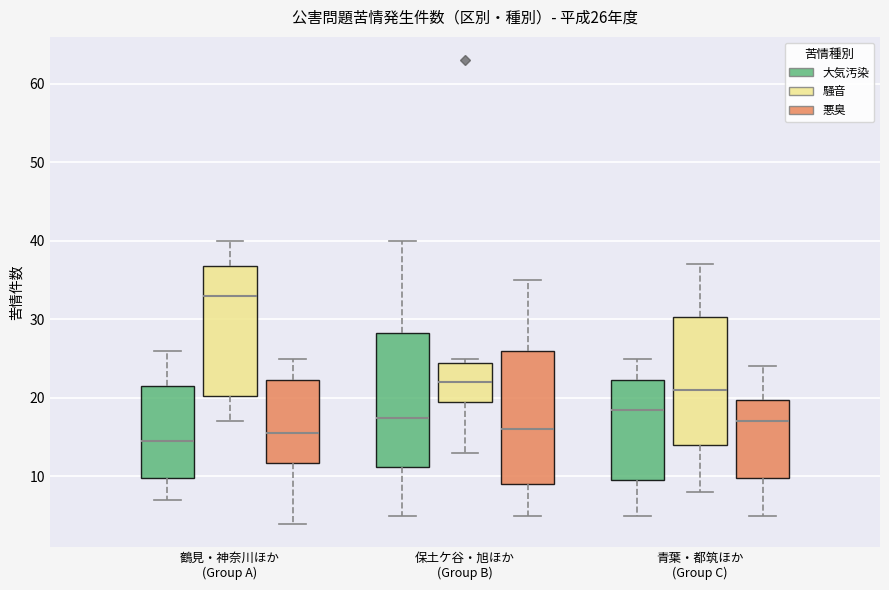

Which box's median line is the highest?

鶴見・神奈川ほか (Group A) (騒音)